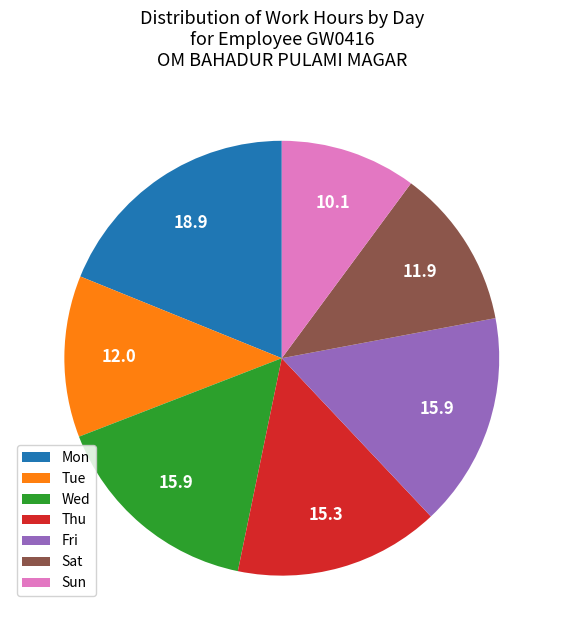

What is the largest slice in the pie chart?

Mon